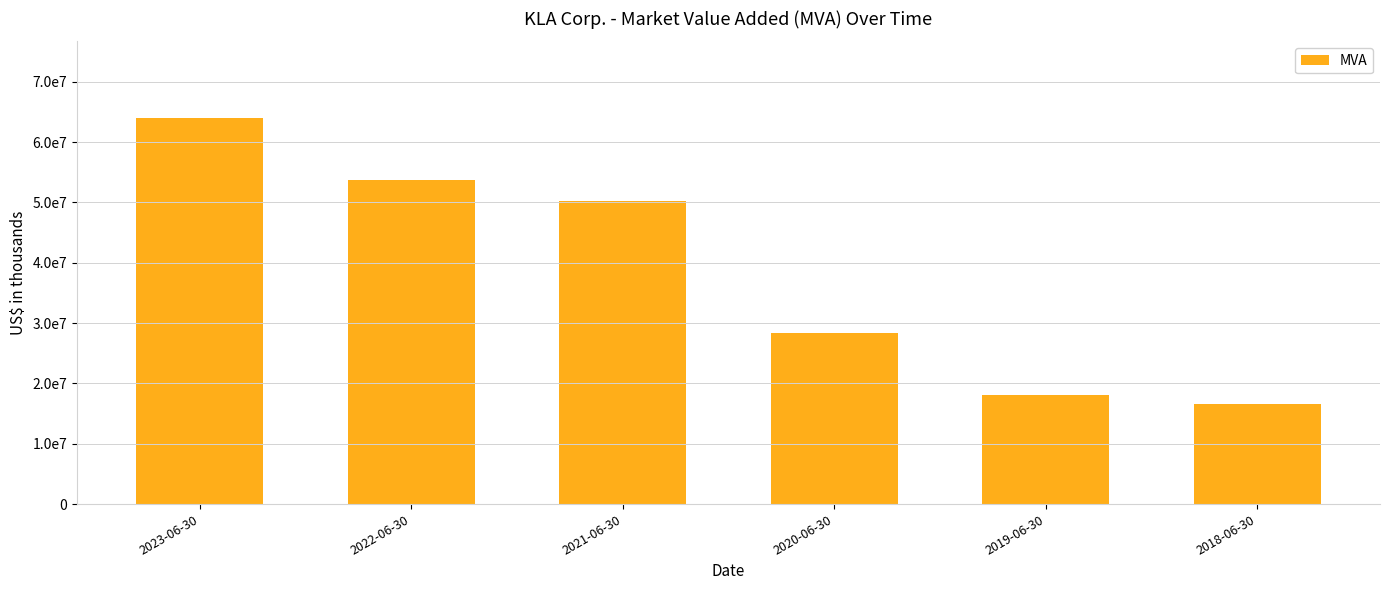

The value at 2019-06-30 is 18152304. True or false?

True